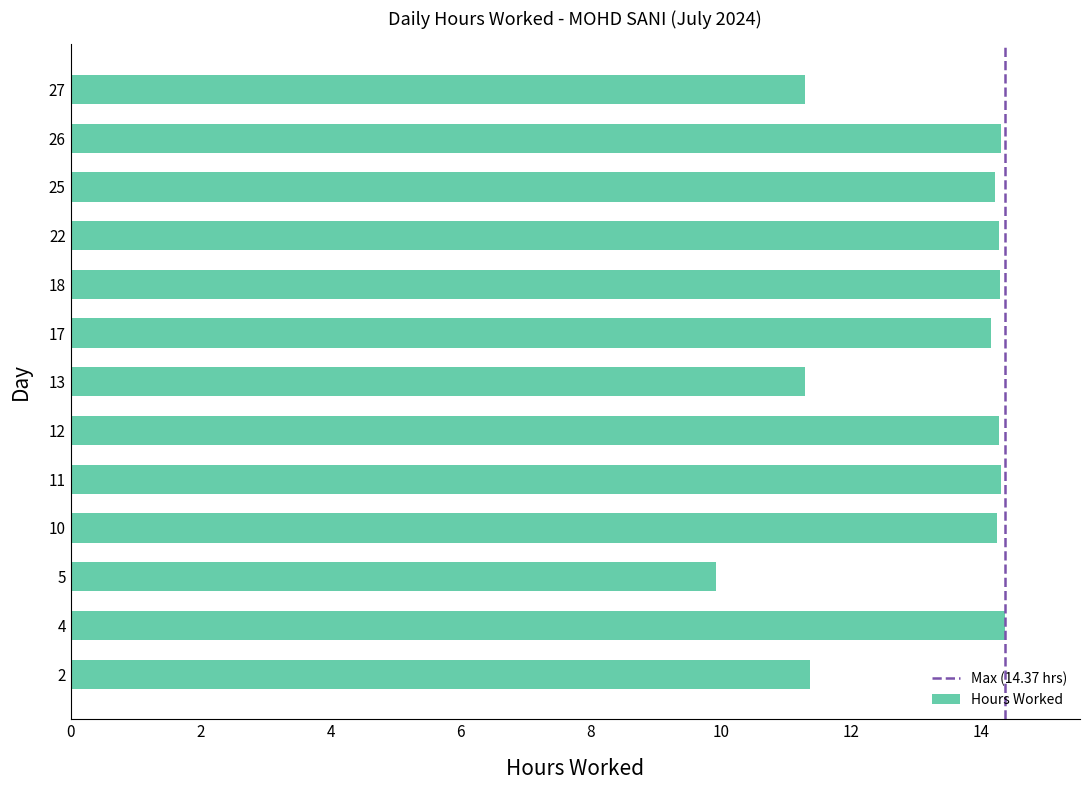

What is the greatest value displayed?

14.4